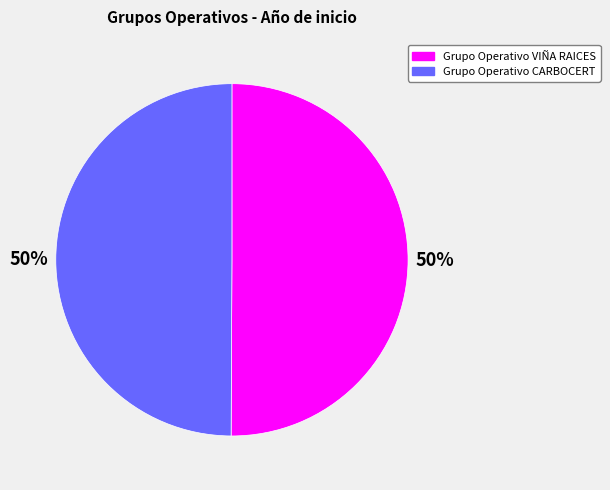

The Grupo Operativo CARBOCERT slice represents 56% of the pie. True or false?

False